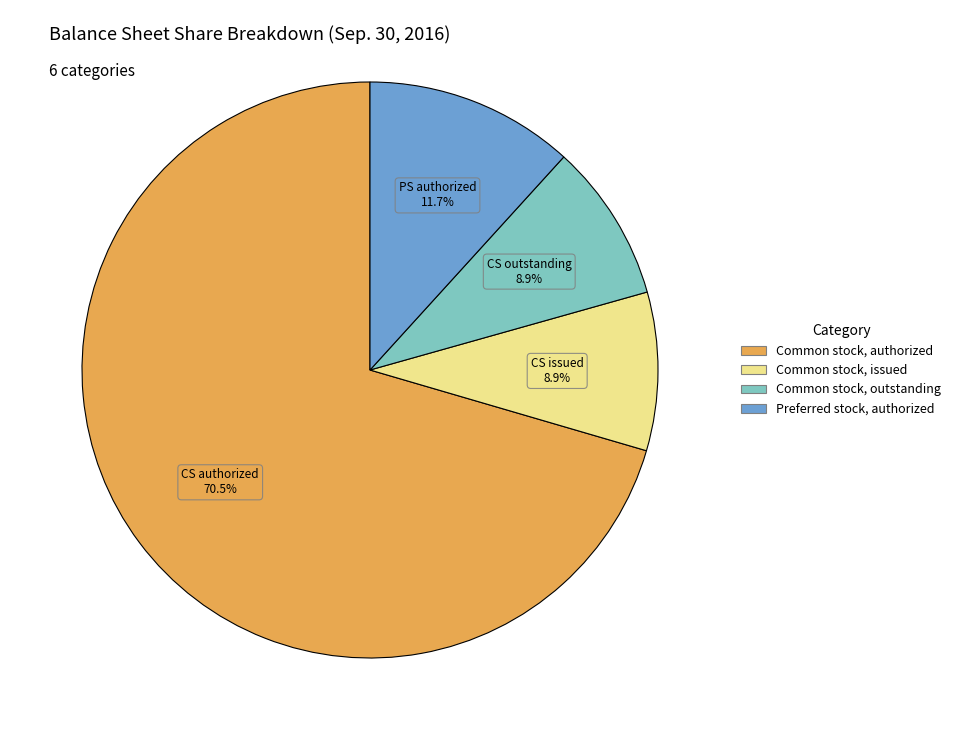

Is there any slice that represents more than half of the pie?

Yes